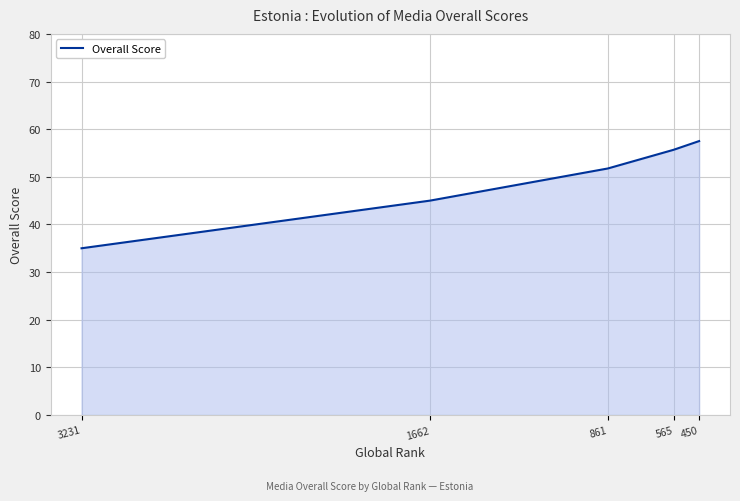

At which label is the value closest to 46?

1662